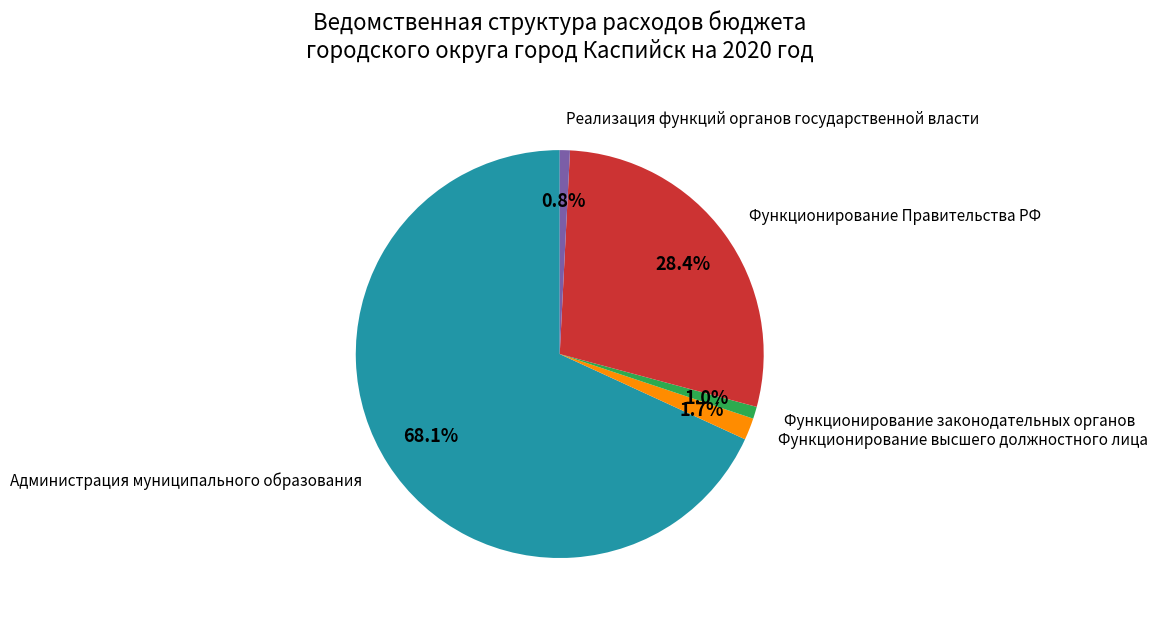

Is it true that Функционирование законодательных органов is 1% of the pie?

True